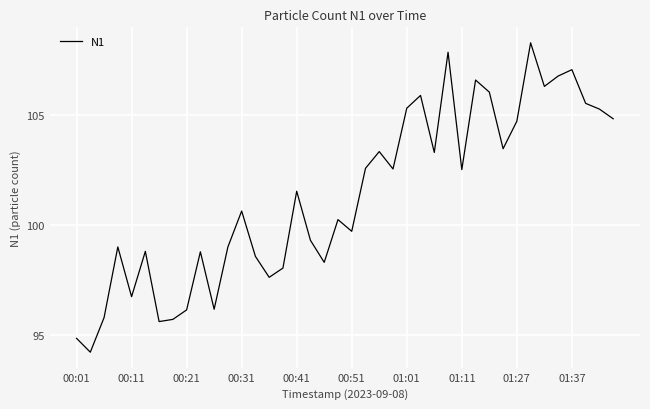

Count the number of values greater than 101.

20